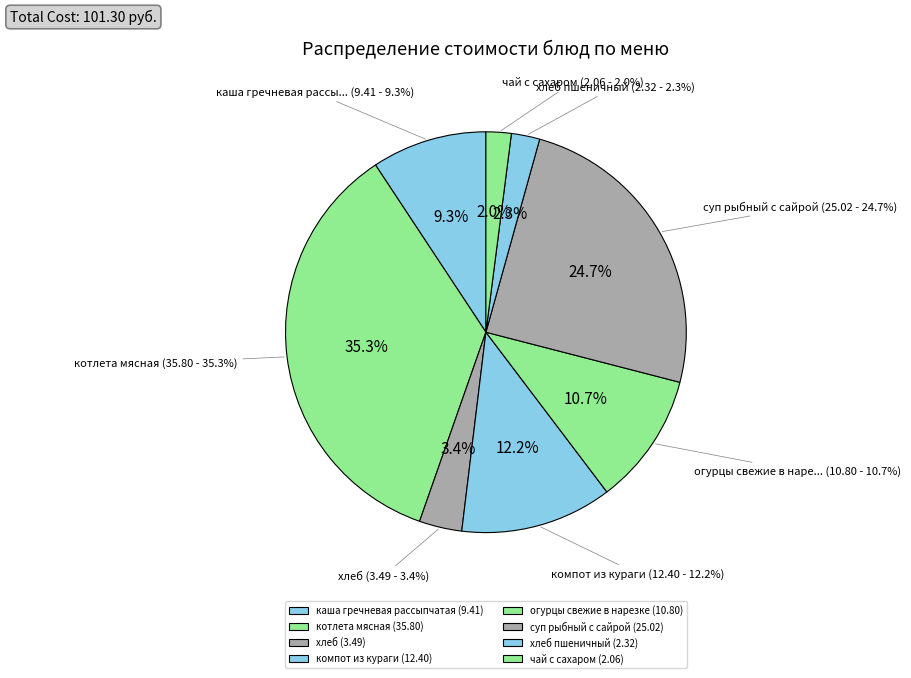

Combined, do огурцы свежие в нарезке and хлеб пшеничный account for over 50%?

No